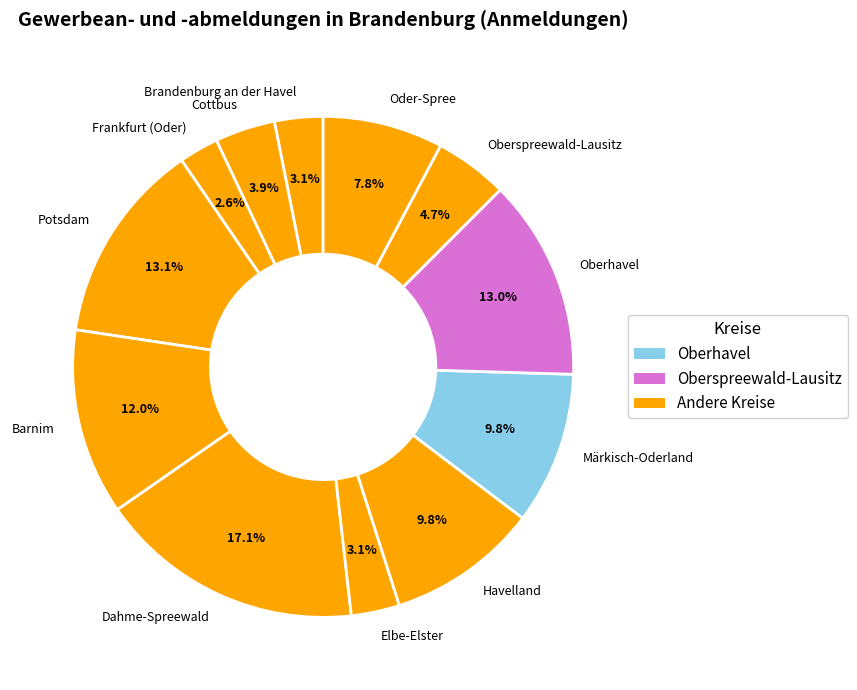

Is Barnim the majority of the pie?

No